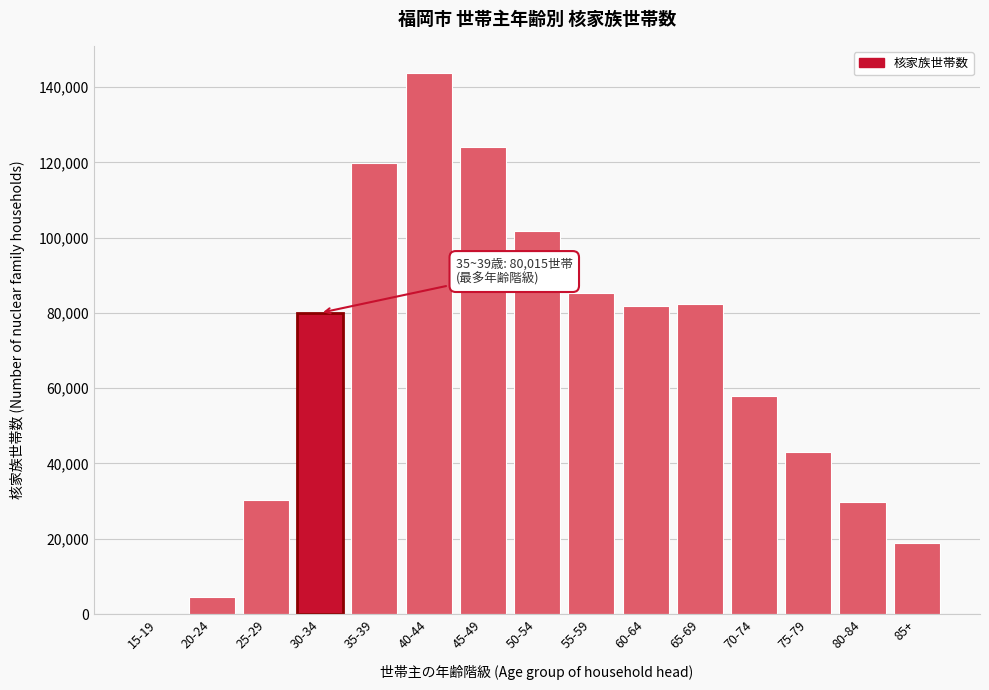

What is the maximum value shown in the chart?

143765